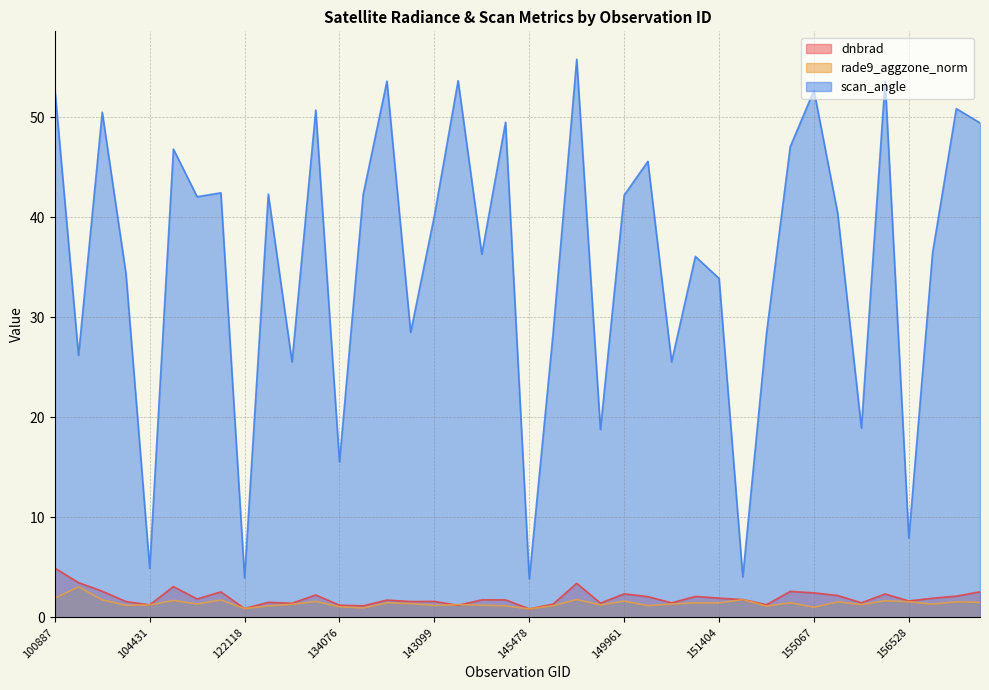

Between which two adjacent categories do rade9_aggzone_norm and dnbrad first intersect?

104315 and 104431